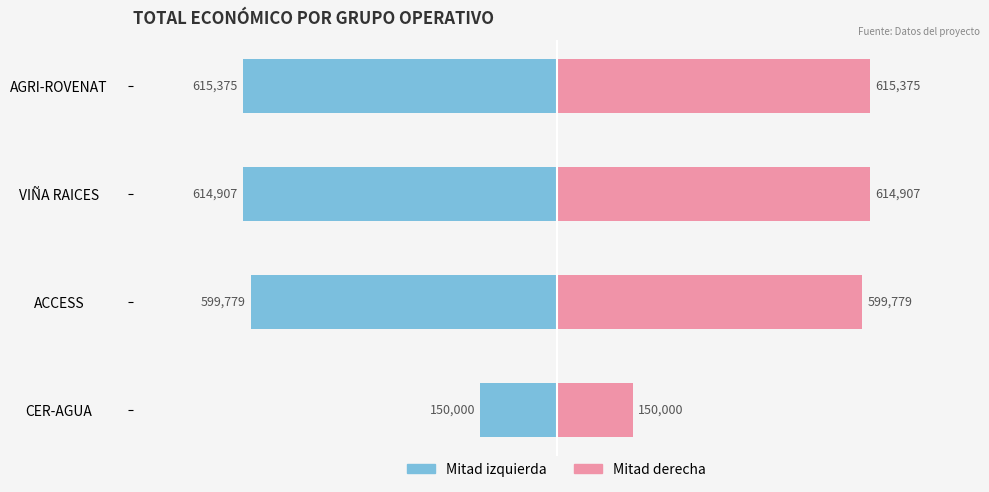

Which has a higher value, ACCESS or AGRI-ROVENAT?

ACCESS